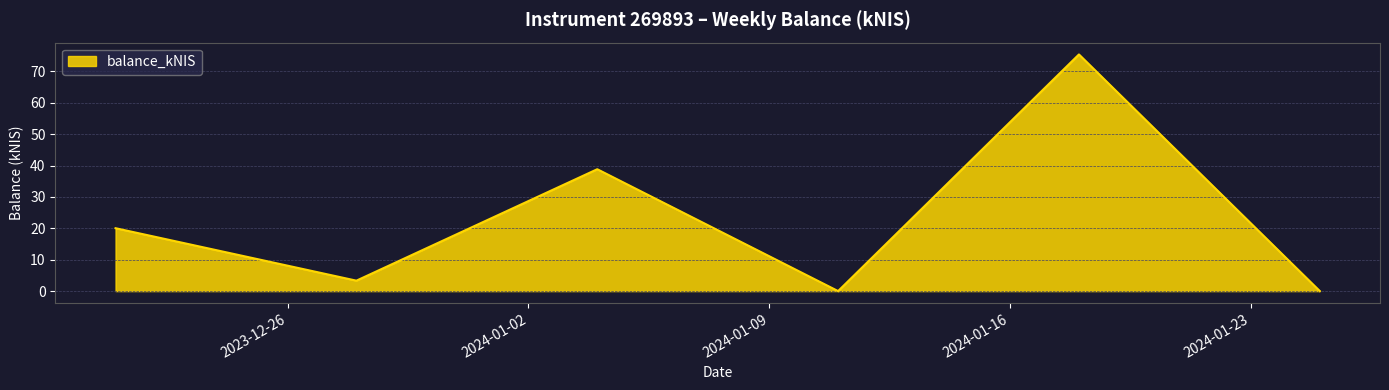

How many interior local peaks (higher than both neighbors) does the data have?

2